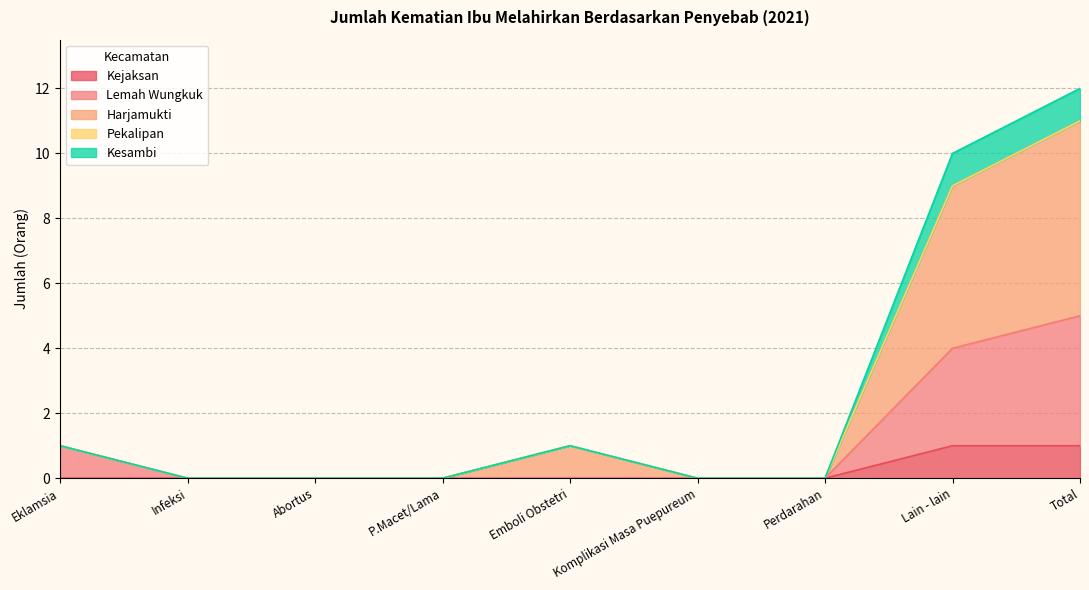

At which category is the sum across all series the highest?

Total